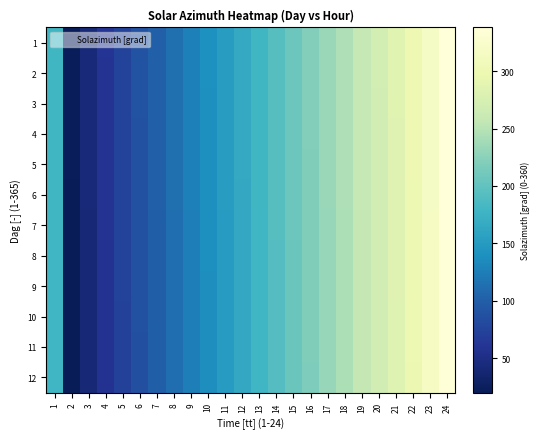

Rank the series by their maximum value, from highest to lowest.

1, 2, 3, 4, 5, 6, 7, 8, 9, 10, 11, 12